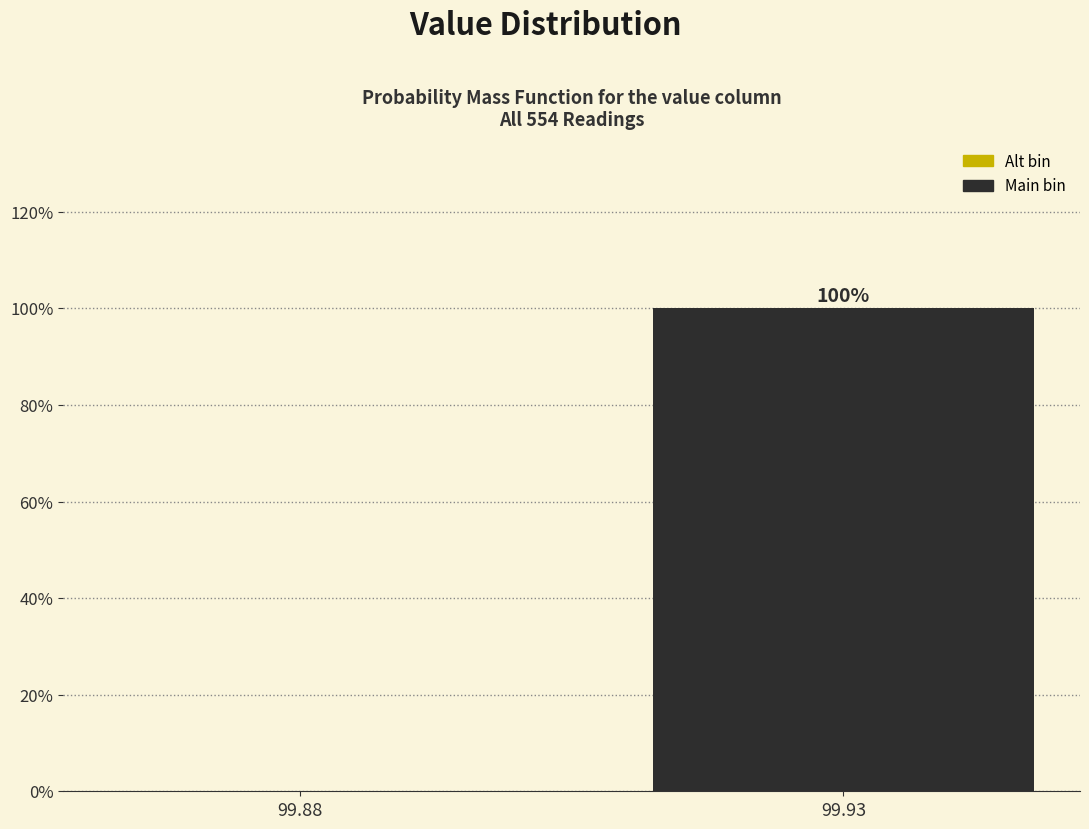

Reading left to right, what are all the values shown in this chart?

99.88=0	99.93=100